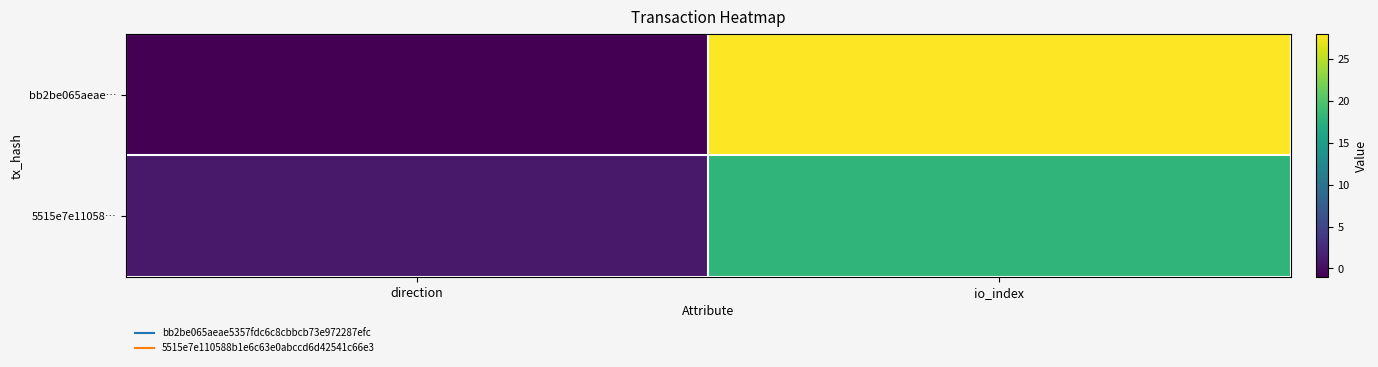

Reading left to right, extract all data points from this chart.

bb2be065aeae…: direction=-1	io_index=28
5515e7e11058…: direction=1	io_index=18